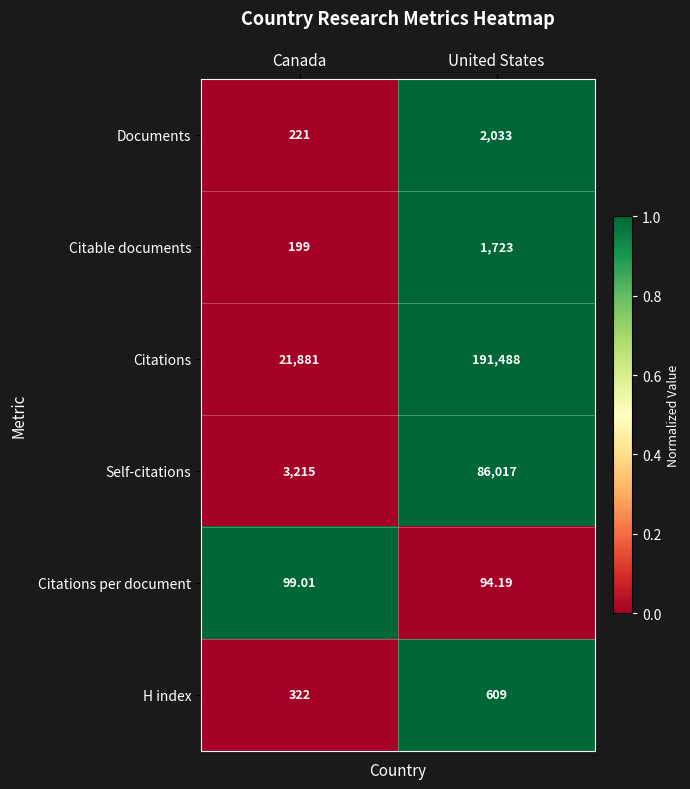

Which label corresponds to the smallest value in the chart?

United States